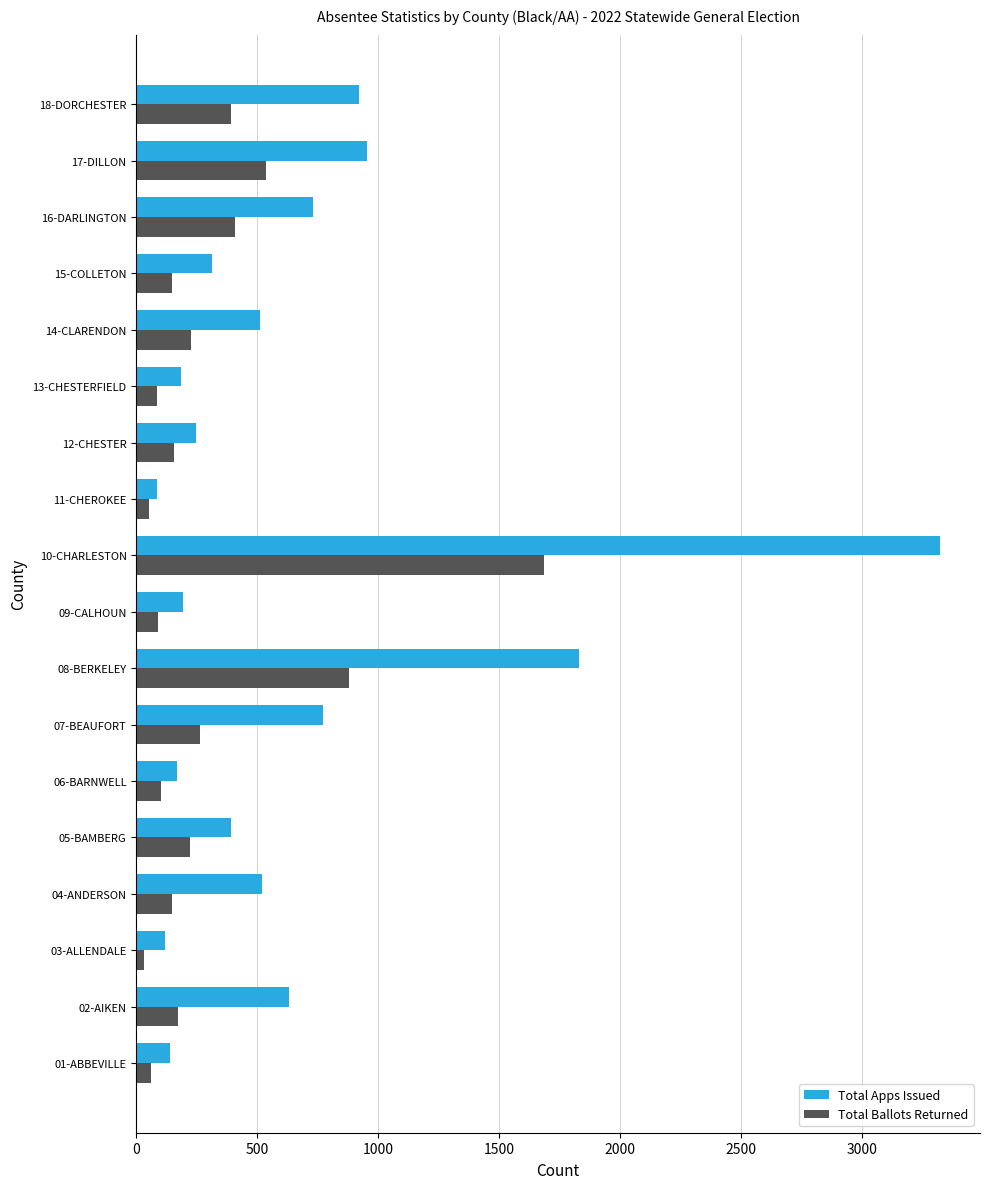

Which series has the widest spread of values?

Total Apps Issued